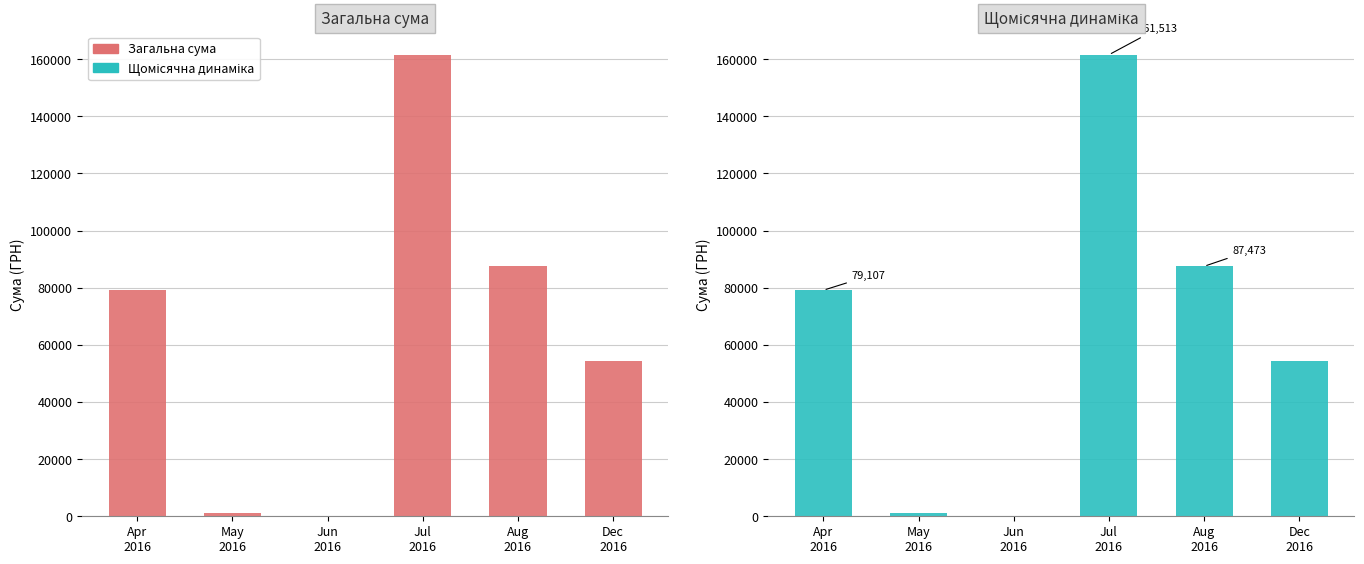

Which series has the largest total across all categories?

Загальна сума